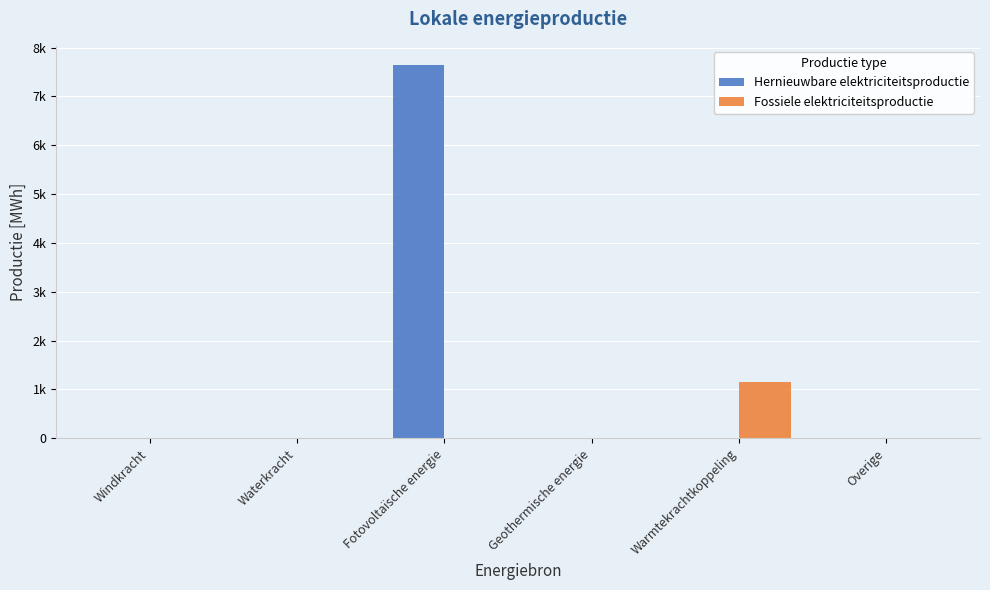

What is the label of the 6th bar from the left?

Overige